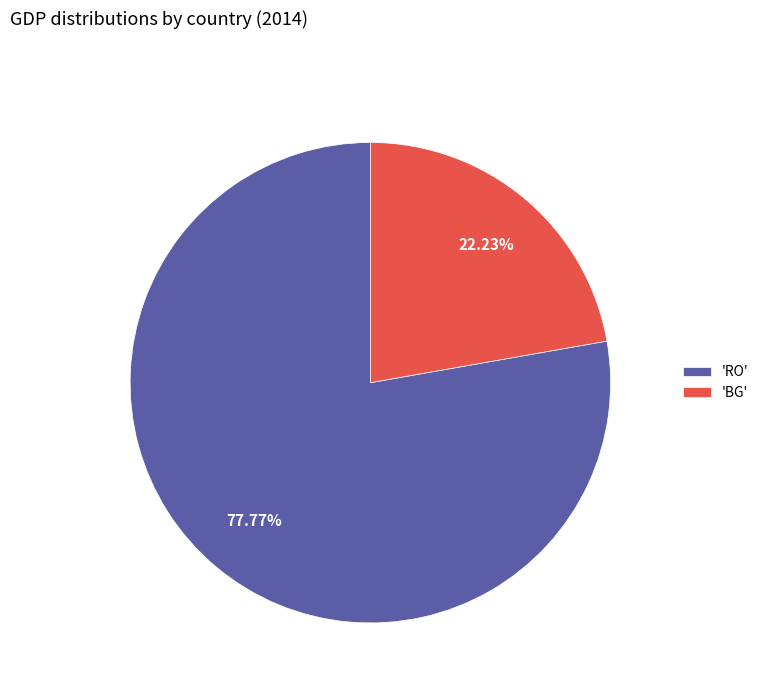

Which category has the biggest portion of the pie?

'RO'